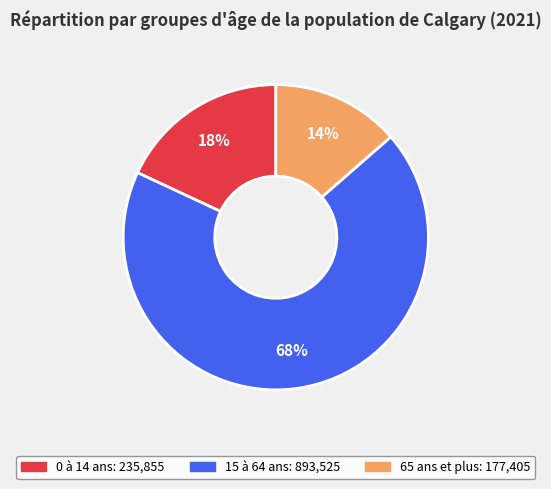

Which category has the smallest portion of the pie?

65 ans et plus